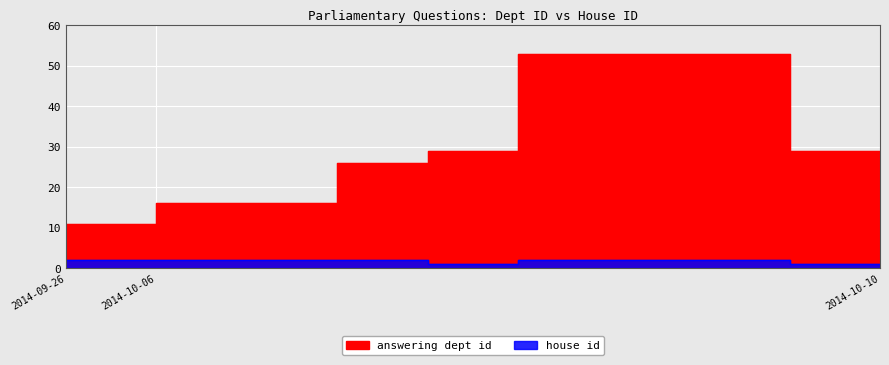

At which category does house id reach its first local valley?

2014-10-06